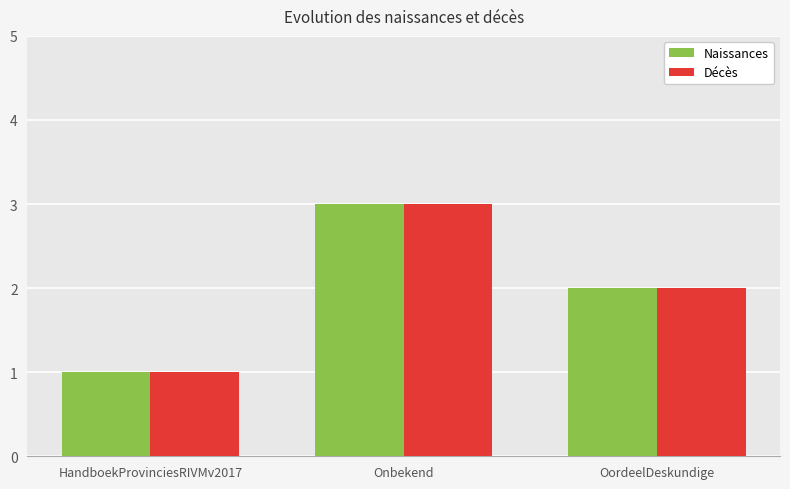

At which label does Décès first exceed 2?

Onbekend